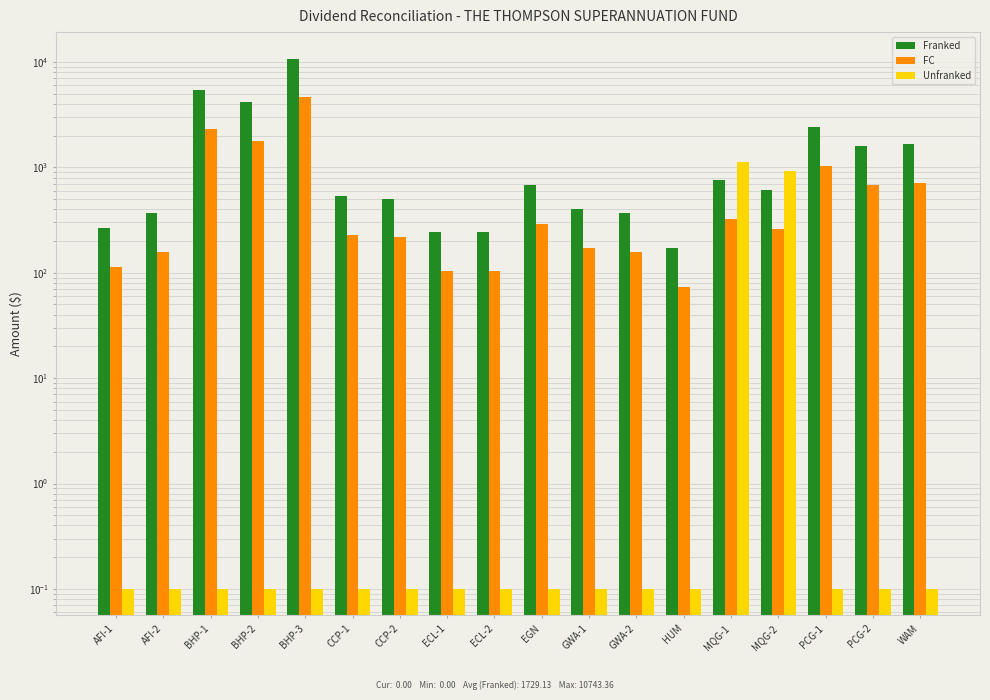

What is the difference between the highest and lowest values at ECL-2?

241.8